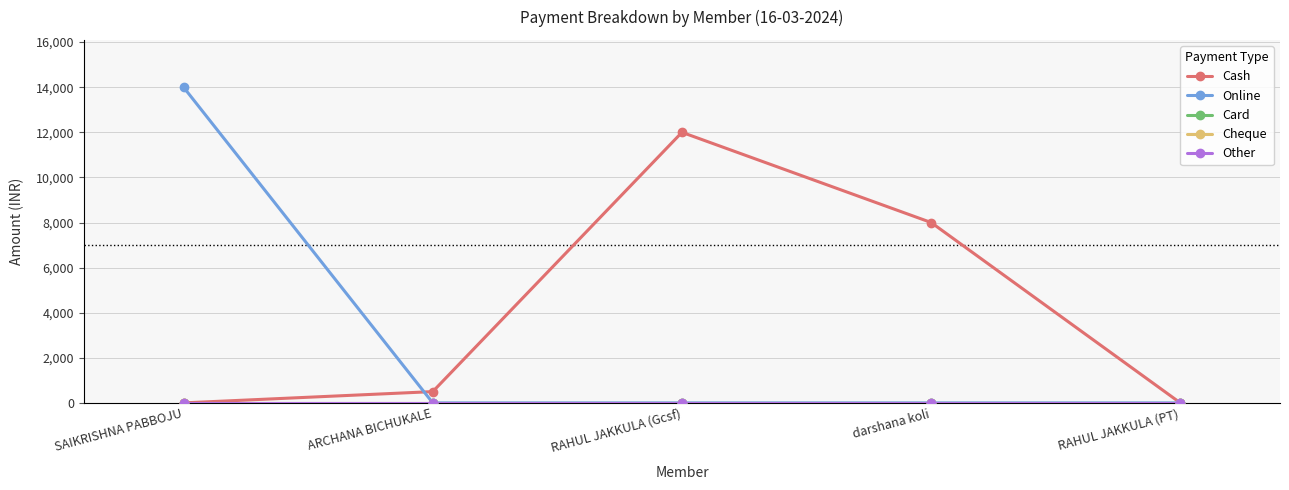

Which category has the highest value in the Cash series?

RAHUL JAKKULA (Gcsf)